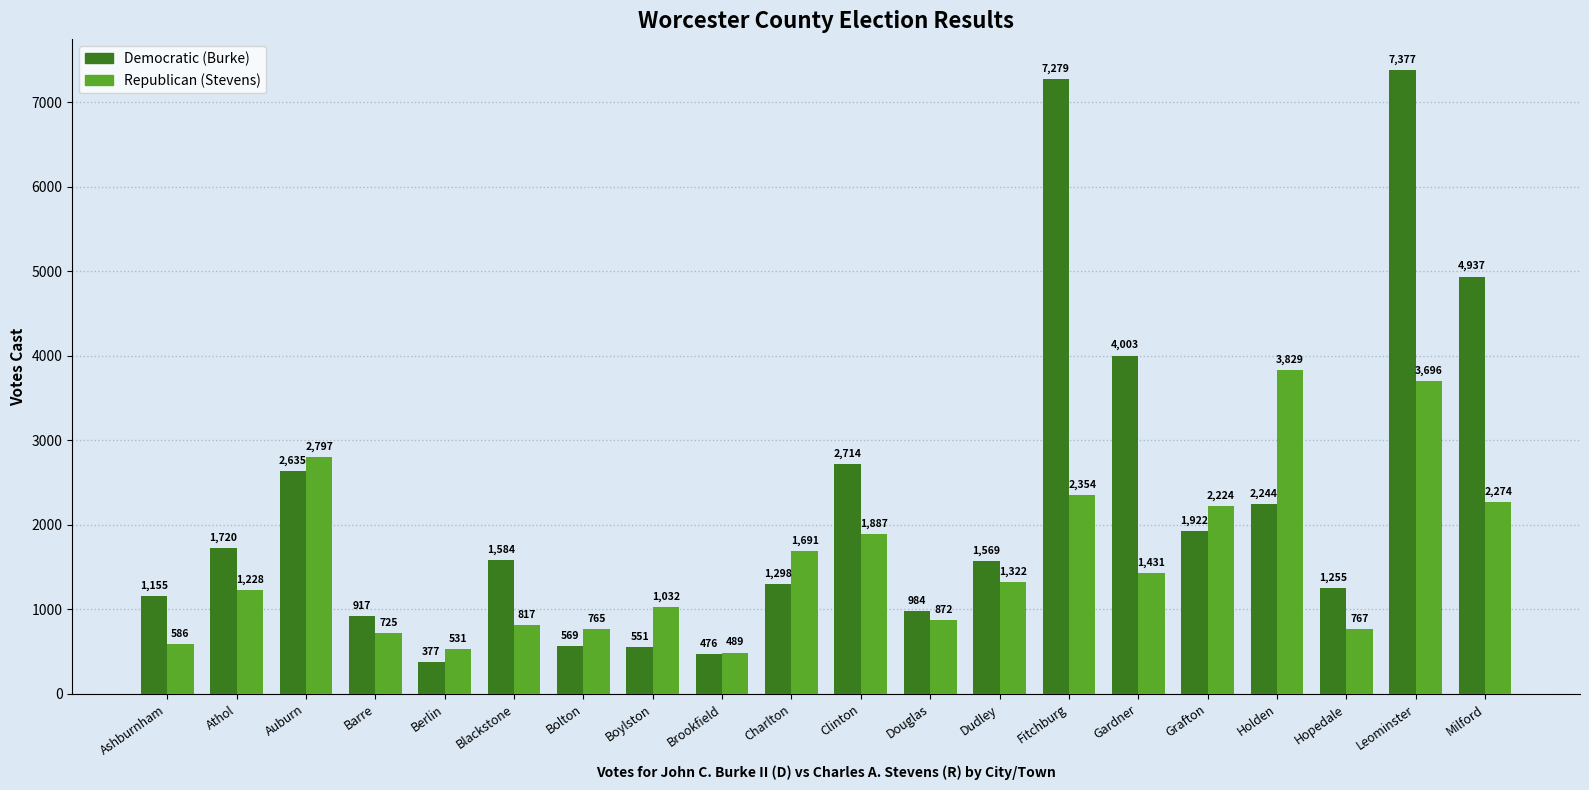

Which series has the widest spread of values?

Democratic (Burke)